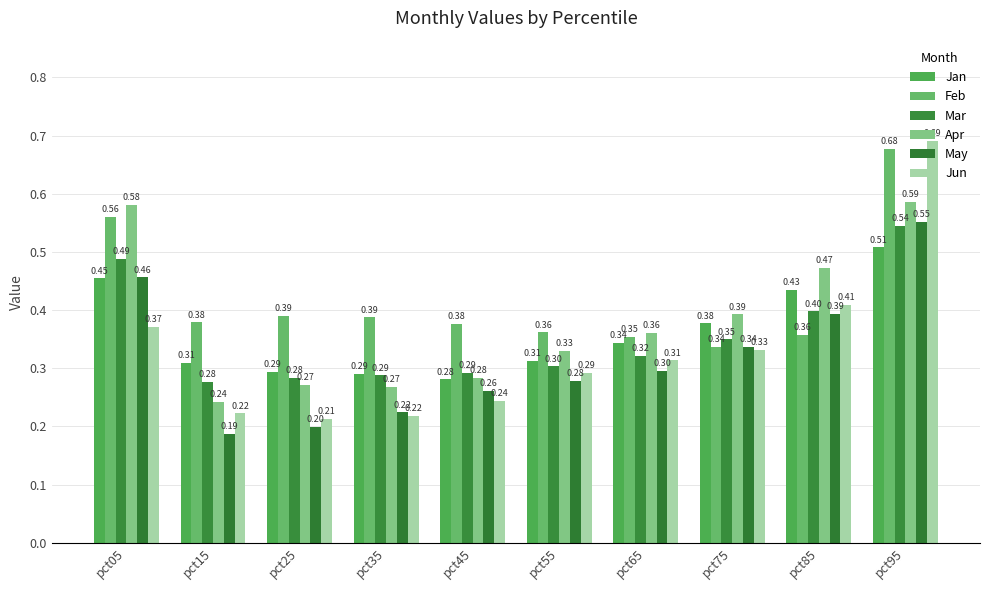

True or false: Apr has a value of 0.6 at pct95.

True